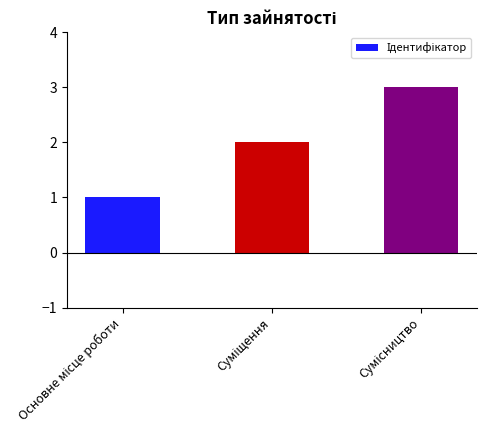

What is the sum of all values?

6